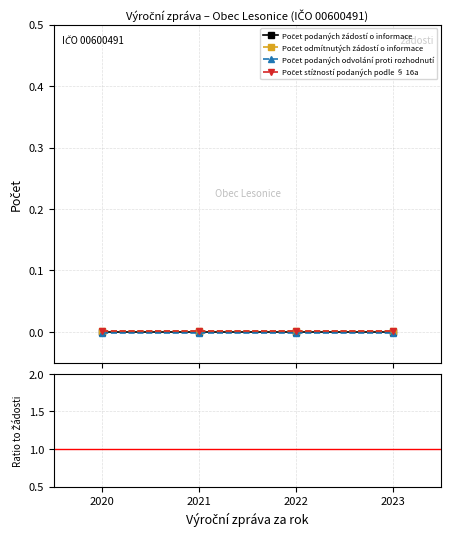

True or false: Počet stížností podaných podle § 16a and Počet podaných odvolání proti rozhodnutí intersect in this chart.

False